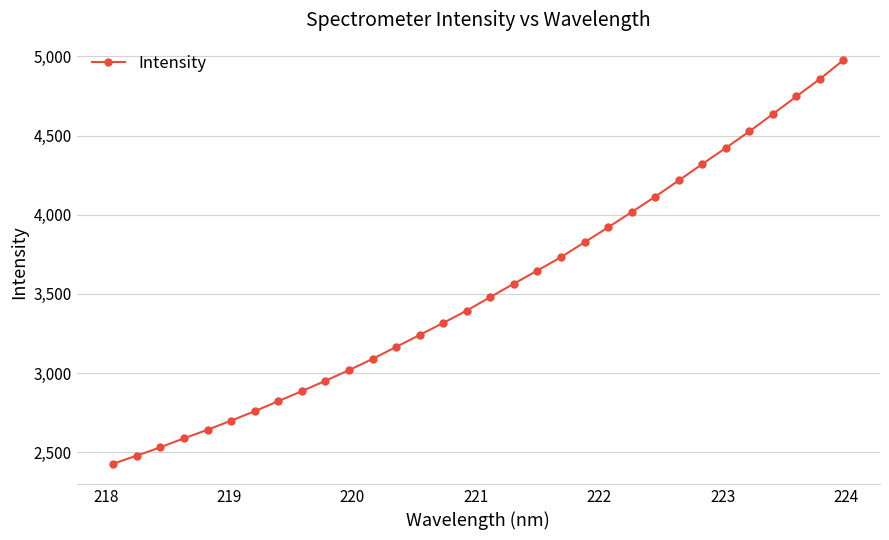

Reading left to right, extract all data points from this chart.

2427.9	2478.9	2531.3	2588.2	2642.2	2700.0	2759.1	2822.6	2886.1	2951.5	3018.5	3089.6	3165.2	3240.5	3316.9	3394.9	3480.1	3564.7	3647.5	3732.1	3825.9	3920.3	4016.4	4114.1	4216.1	4320.0	4421.5	4526.0	4635.7	4746.7	4857.3	4976.3